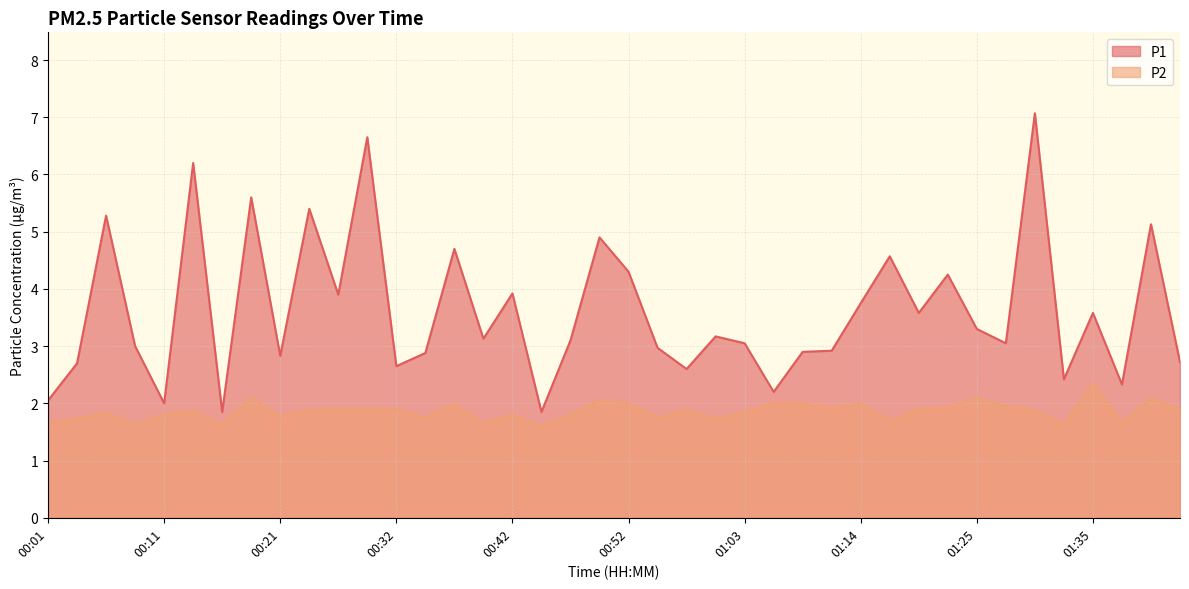

The value of P1 at 01:27 is 3.0. True or false?

True